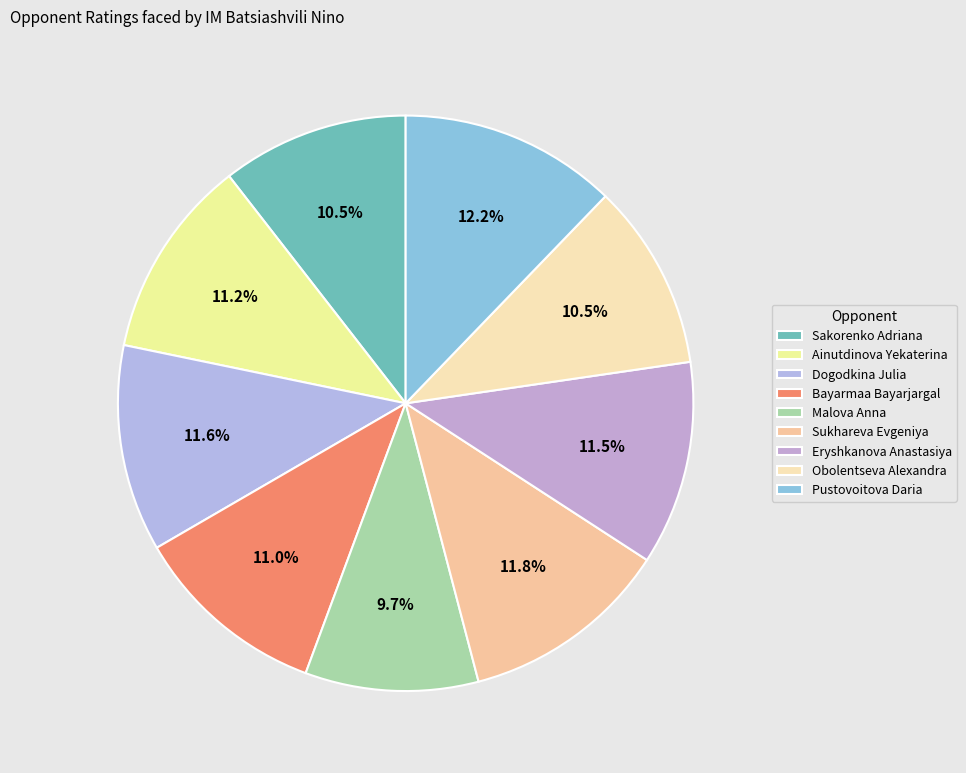

Between Pustovoitova Daria and Eryshkanova Anastasiya, which is larger?

Pustovoitova Daria